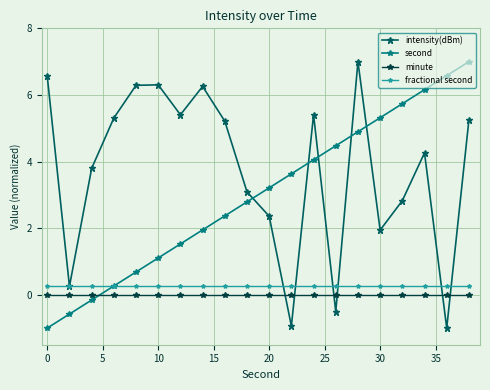

How many interior local peaks does the intensity(dBm) series have?

5